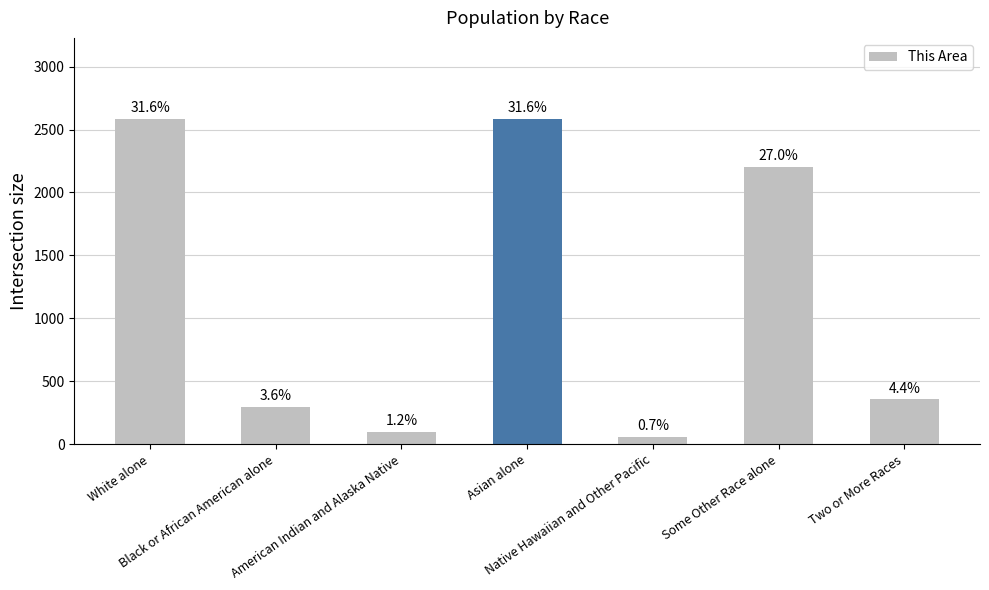

How many bars are there in total?

7